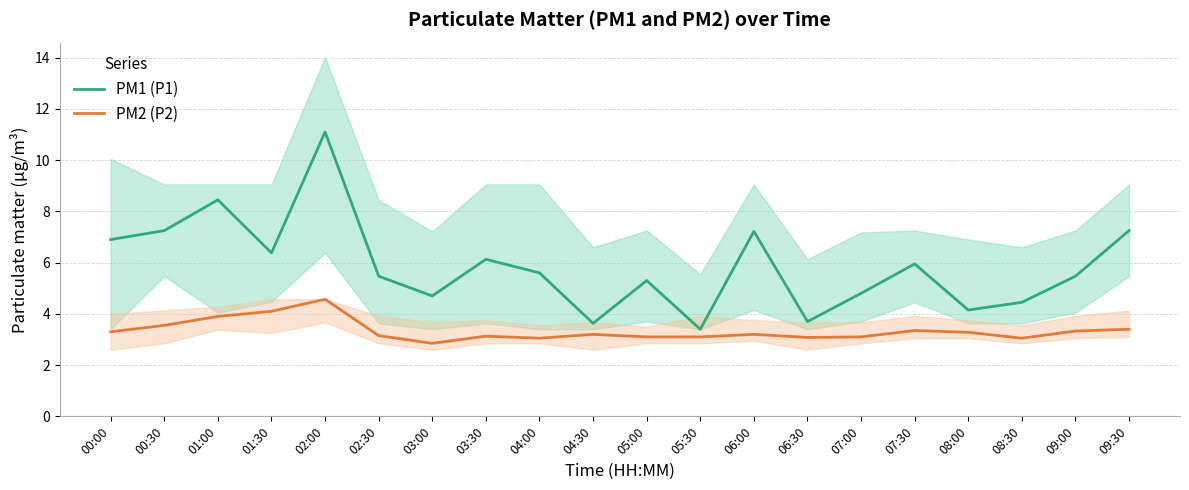

What is the label of the 15th point from the left?

07:00